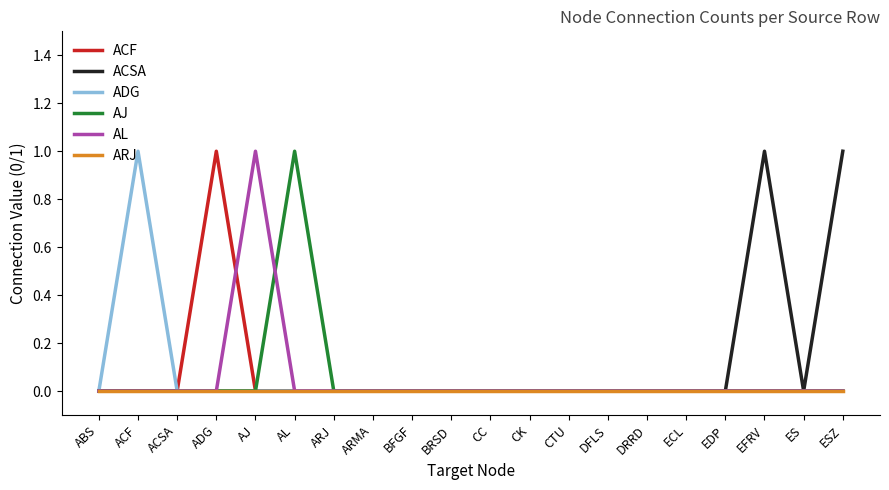

Is it true that ACSA equals 0 at DRRD?

True